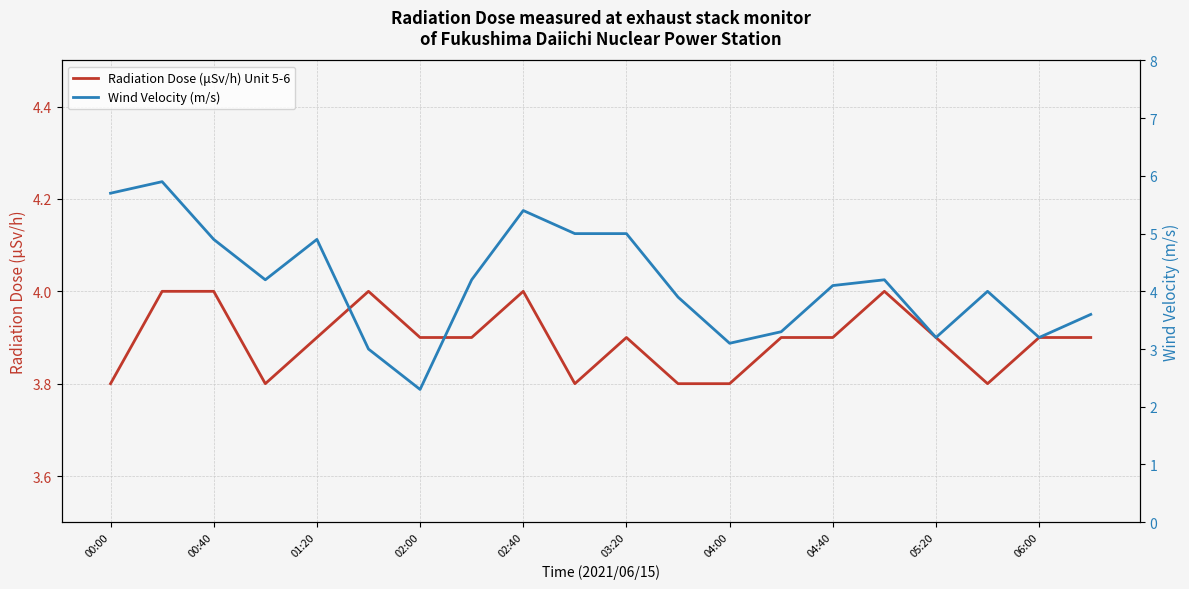

What is the minimum value for Radiation Dose (μSv/h) Unit 5-6?

3.8